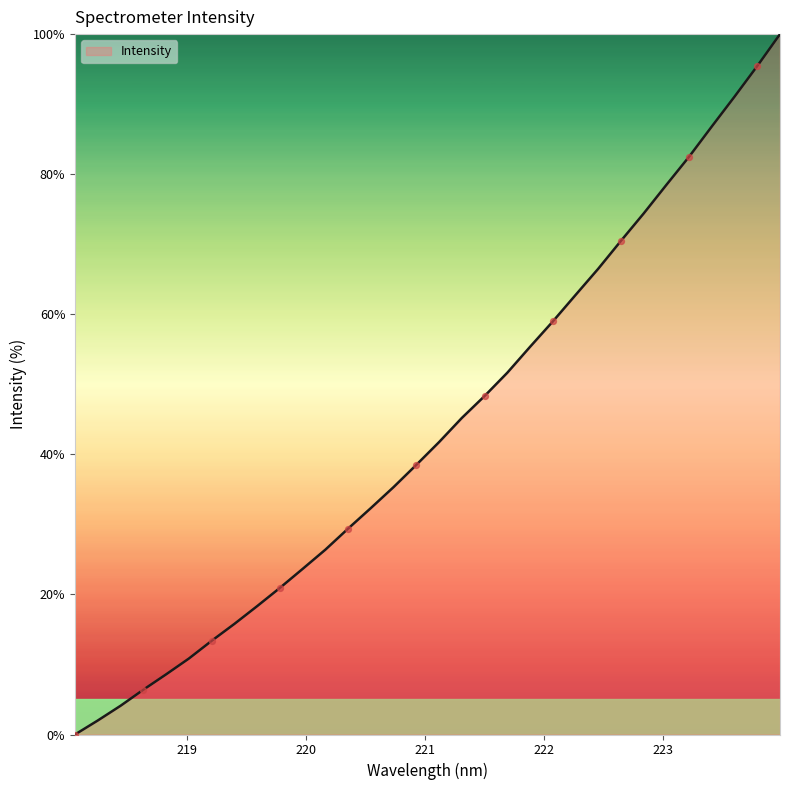

What is the maximum value shown in the chart?

100.0